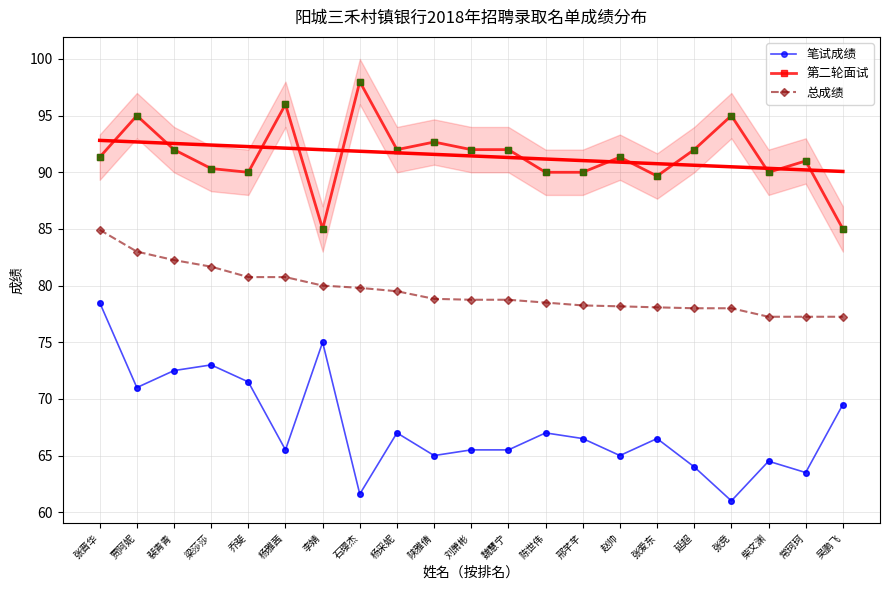

Is the value of 第二轮面试 at 柴文渊 greater than the value of 笔试成绩 at 乔斐?

Yes